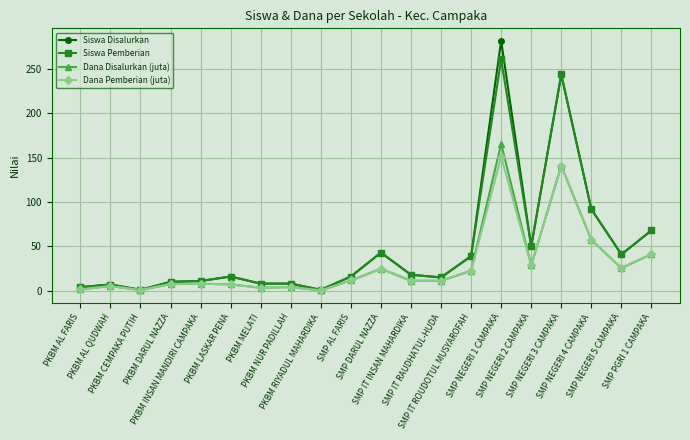

True or false: Siswa Disalurkan has more than 0 points higher than both neighbors.

True